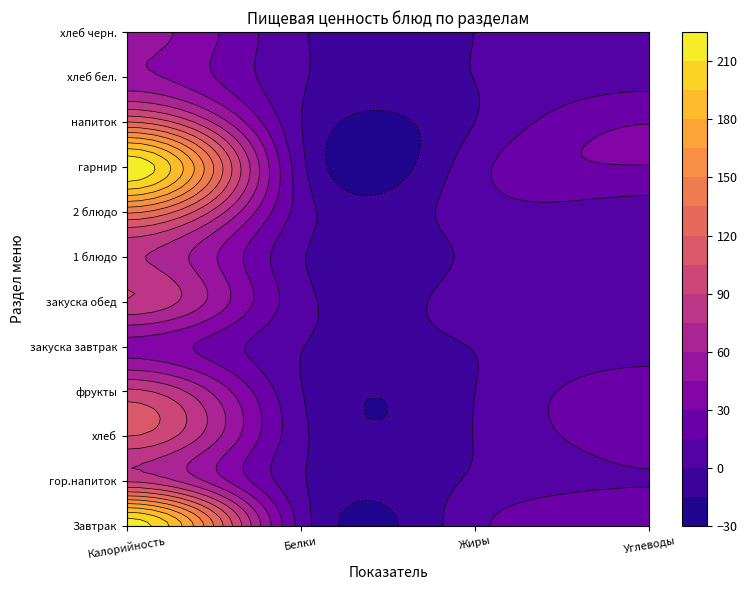

What is the average value of the хлеб бел. series?

15.1